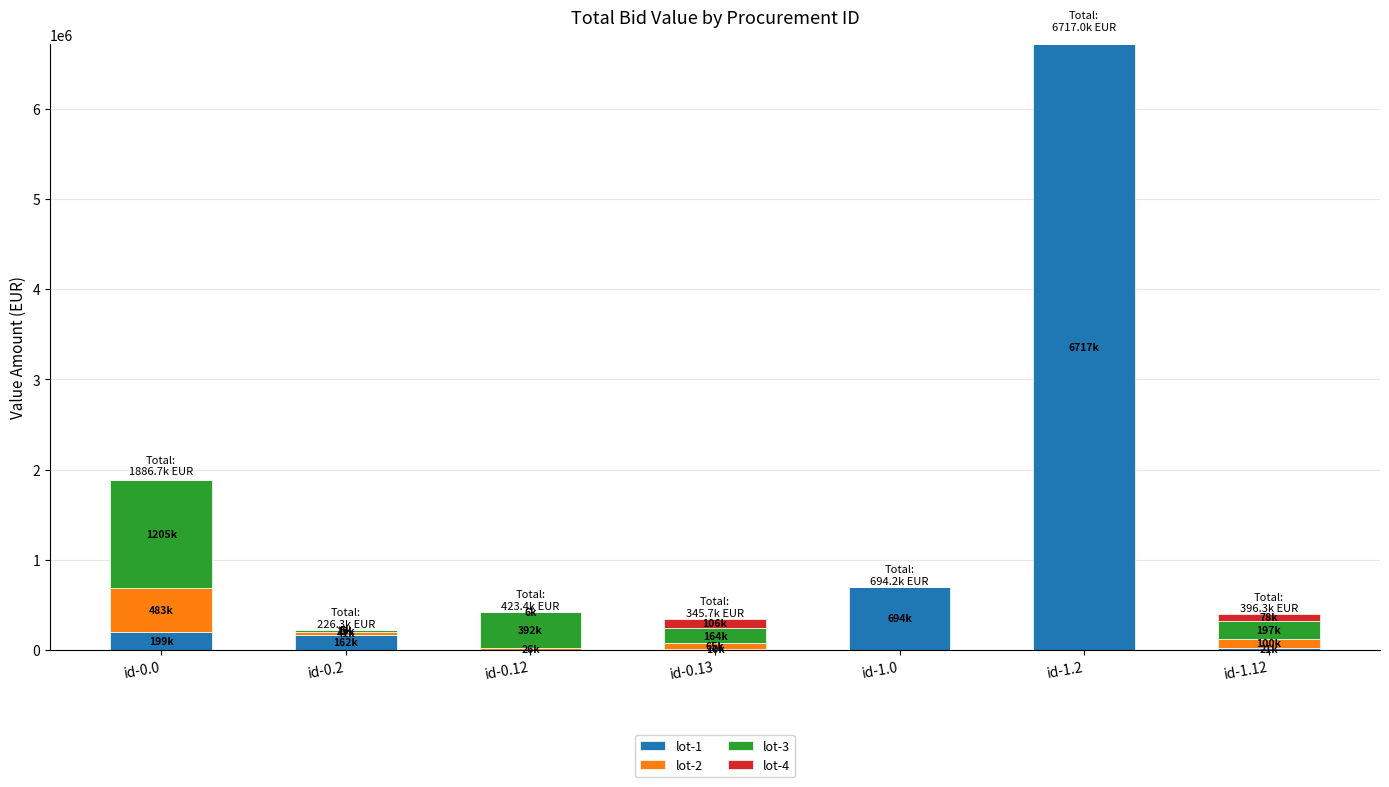

What is the total value across all series at id-0.0?

1886725.8